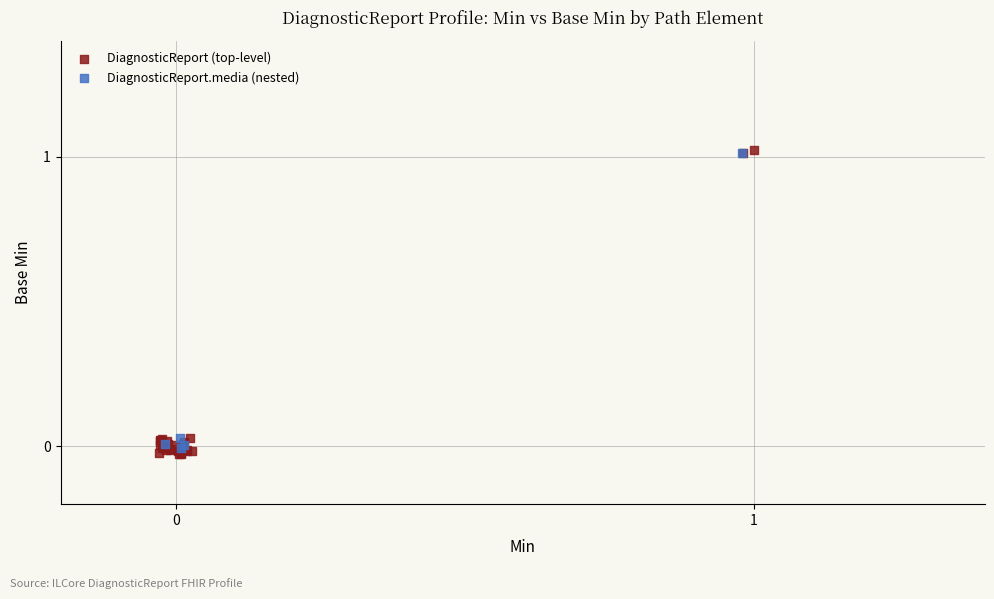

What are all the series names shown in the legend?

DiagnosticReport (top-level), DiagnosticReport.media (nested)